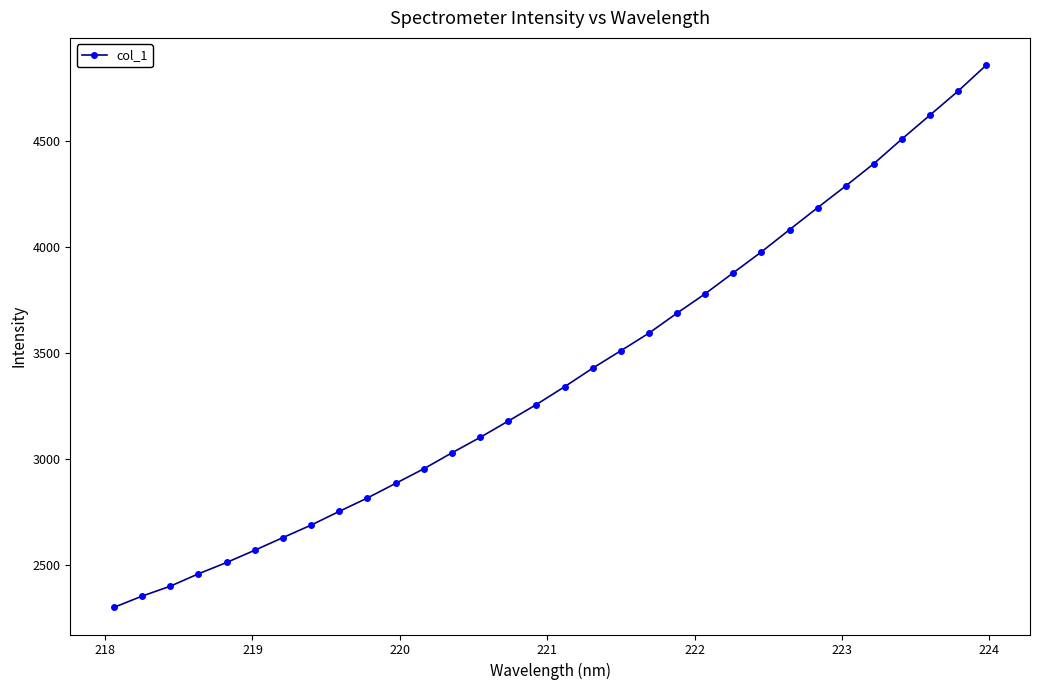

True or false: there are more than 2 points higher than both neighbors.

False